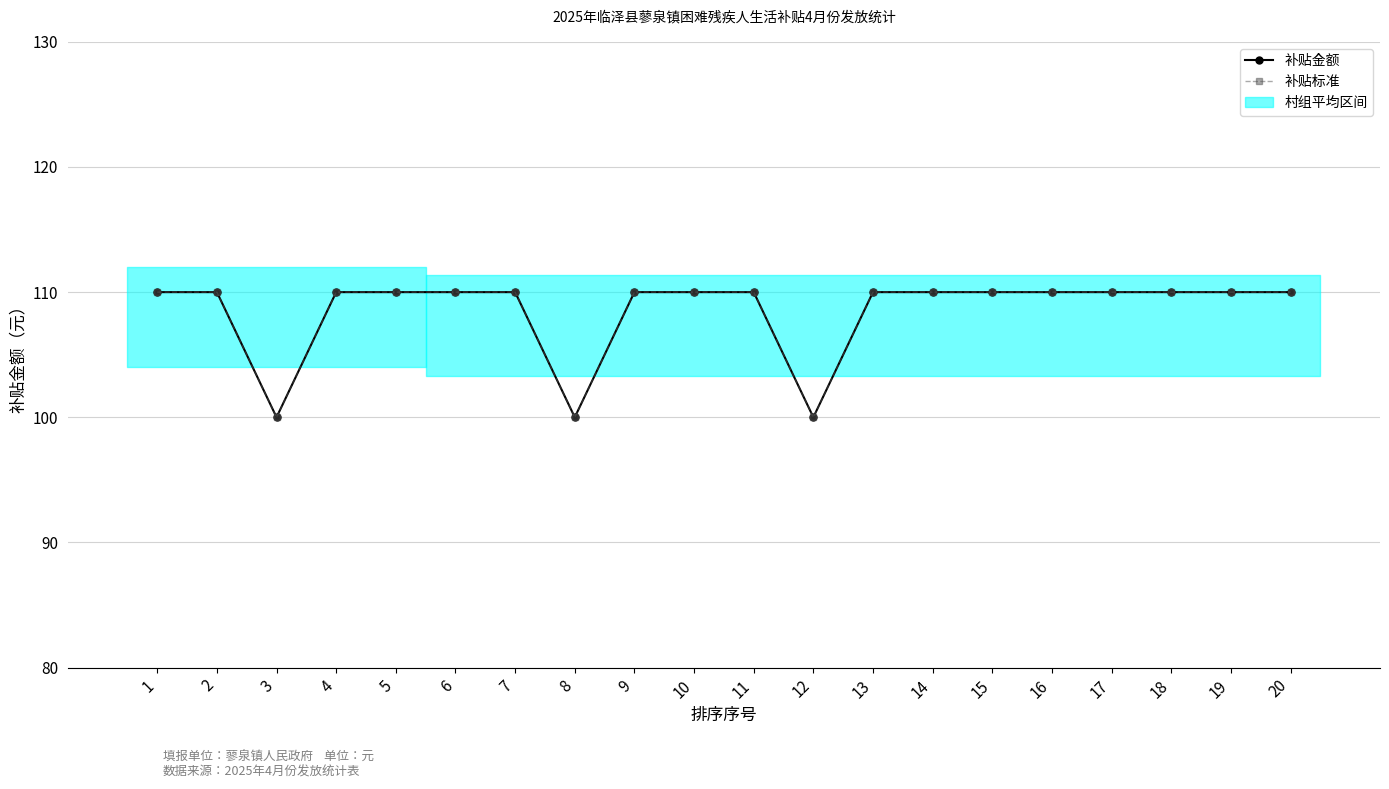

How many lines are shown in the chart?

2